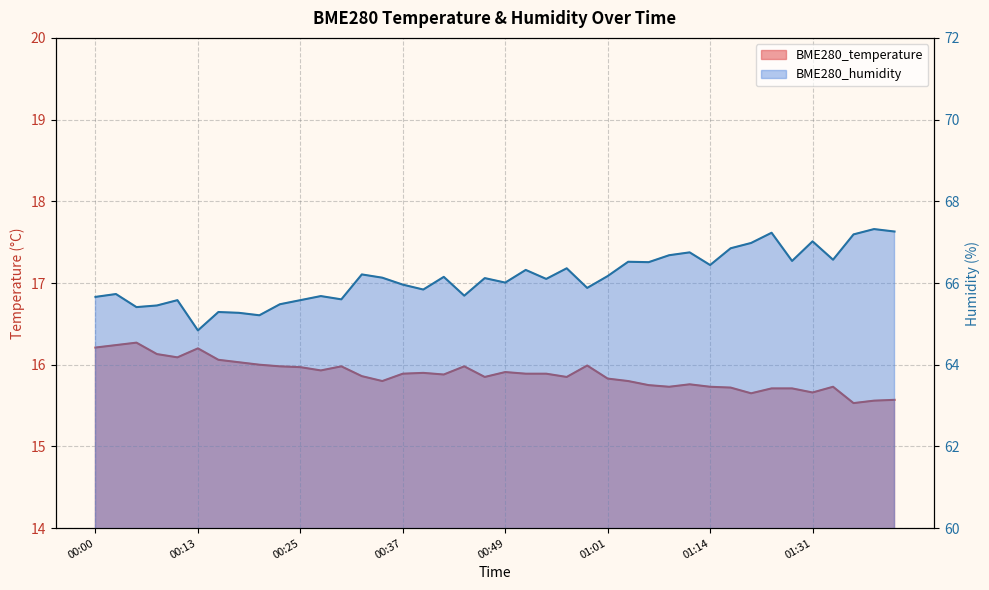

What are all the series names shown in the legend?

BME280_temperature, BME280_humidity